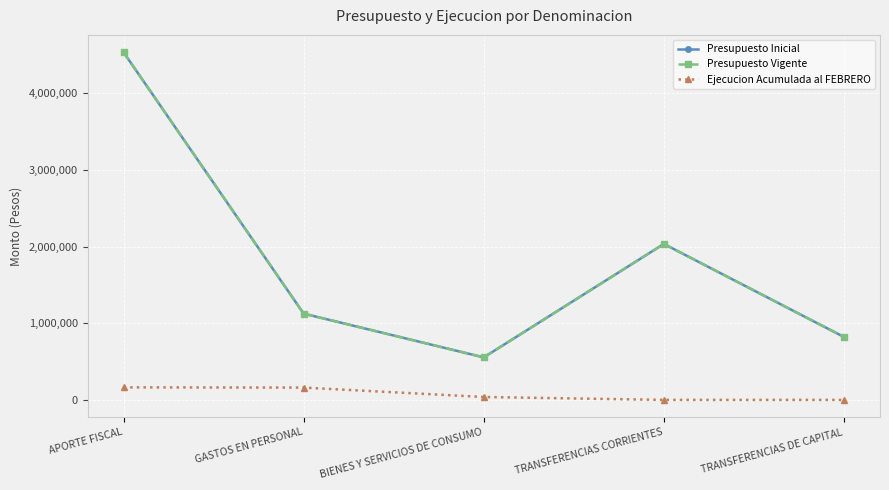

What is the total value across all series at TRANSFERENCIAS CORRIENTES?

4069884